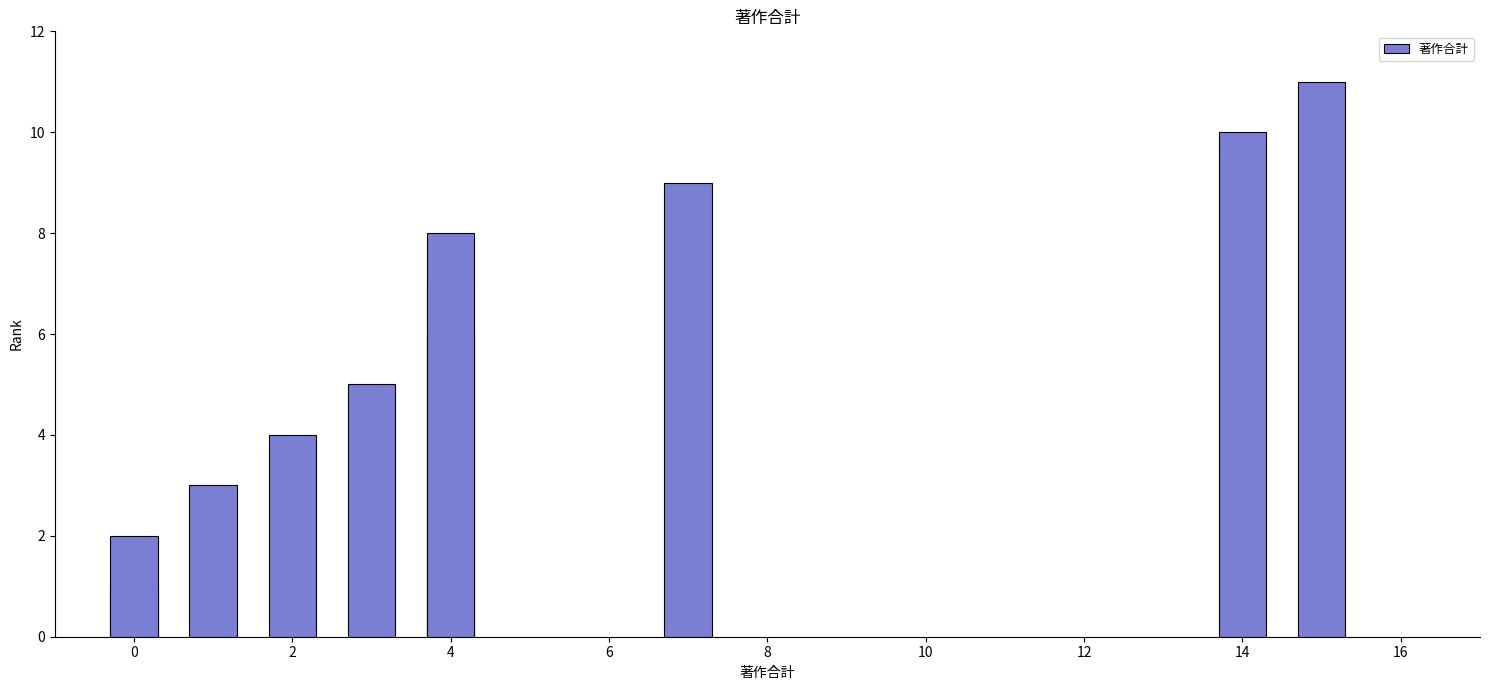

The value at 12 is 2. True or false?

False